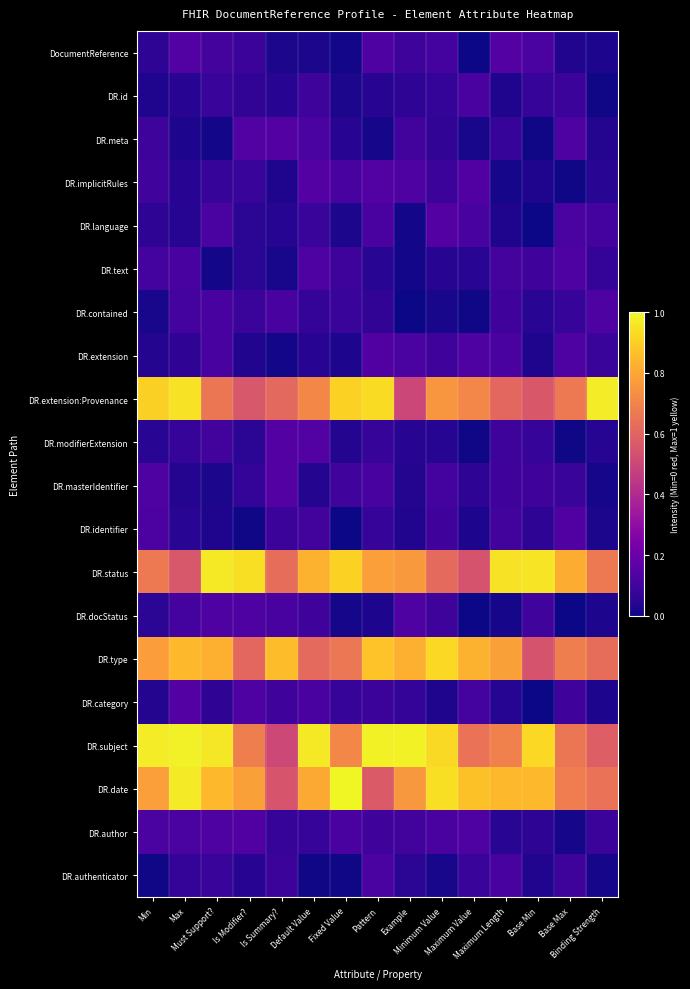

Reading left to right, transcribe all the data shown in this chart.

DocumentReference: Min=0.1	Max=0.1	Must Support?=0.1	Is Modifier?=0.1	Is Summary?=0.0	Default Value=0.0	Fixed Value=0.0	Pattern=0.1	Example=0.1	Minimum Value=0.1	Maximum Value=0.0	Maximum Length=0.1	Base Min=0.1	Base Max=0.0	Binding Strength=0.0
DR.id: Min=0.0	Max=0.0	Must Support?=0.1	Is Modifier?=0.1	Is Summary?=0.0	Default Value=0.1	Fixed Value=0.0	Pattern=0.0	Example=0.1	Minimum Value=0.1	Maximum Value=0.1	Maximum Length=0.0	Base Min=0.1	Base Max=0.1	Binding Strength=0.0
DR.meta: Min=0.1	Max=0.0	Must Support?=0.0	Is Modifier?=0.1	Is Summary?=0.1	Default Value=0.1	Fixed Value=0.0	Pattern=0.0	Example=0.1	Minimum Value=0.1	Maximum Value=0.0	Maximum Length=0.1	Base Min=0.0	Base Max=0.1	Binding Strength=0.0
DR.implicitRules: Min=0.1	Max=0.0	Must Support?=0.1	Is Modifier?=0.1	Is Summary?=0.0	Default Value=0.1	Fixed Value=0.1	Pattern=0.1	Example=0.1	Minimum Value=0.1	Maximum Value=0.1	Maximum Length=0.0	Base Min=0.0	Base Max=0.0	Binding Strength=0.0
DR.language: Min=0.1	Max=0.0	Must Support?=0.1	Is Modifier?=0.1	Is Summary?=0.0	Default Value=0.1	Fixed Value=0.0	Pattern=0.1	Example=0.0	Minimum Value=0.1	Maximum Value=0.1	Maximum Length=0.0	Base Min=0.0	Base Max=0.1	Binding Strength=0.1
DR.text: Min=0.1	Max=0.1	Must Support?=0.0	Is Modifier?=0.1	Is Summary?=0.0	Default Value=0.1	Fixed Value=0.1	Pattern=0.0	Example=0.0	Minimum Value=0.0	Maximum Value=0.0	Maximum Length=0.1	Base Min=0.1	Base Max=0.1	Binding Strength=0.1
DR.contained: Min=0.0	Max=0.1	Must Support?=0.1	Is Modifier?=0.1	Is Summary?=0.1	Default Value=0.1	Fixed Value=0.1	Pattern=0.1	Example=0.0	Minimum Value=0.0	Maximum Value=0.0	Maximum Length=0.1	Base Min=0.0	Base Max=0.1	Binding Strength=0.1
DR.extension: Min=0.0	Max=0.1	Must Support?=0.1	Is Modifier?=0.0	Is Summary?=0.0	Default Value=0.0	Fixed Value=0.0	Pattern=0.1	Example=0.1	Minimum Value=0.1	Maximum Value=0.1	Maximum Length=0.1	Base Min=0.0	Base Max=0.1	Binding Strength=0.1
DR.extension:Provenance: Min=0.9	Max=0.9	Must Support?=0.7	Is Modifier?=0.6	Is Summary?=0.6	Default Value=0.7	Fixed Value=0.9	Pattern=0.9	Example=0.5	Minimum Value=0.8	Maximum Value=0.7	Maximum Length=0.6	Base Min=0.6	Base Max=0.7	Binding Strength=1.0
DR.modifierExtension: Min=0.0	Max=0.1	Must Support?=0.1	Is Modifier?=0.1	Is Summary?=0.1	Default Value=0.1	Fixed Value=0.0	Pattern=0.1	Example=0.0	Minimum Value=0.0	Maximum Value=0.0	Maximum Length=0.1	Base Min=0.1	Base Max=0.0	Binding Strength=0.0
DR.masterIdentifier: Min=0.1	Max=0.0	Must Support?=0.0	Is Modifier?=0.1	Is Summary?=0.1	Default Value=0.0	Fixed Value=0.1	Pattern=0.1	Example=0.0	Minimum Value=0.1	Maximum Value=0.1	Maximum Length=0.1	Base Min=0.1	Base Max=0.1	Binding Strength=0.0
DR.identifier: Min=0.1	Max=0.0	Must Support?=0.0	Is Modifier?=0.0	Is Summary?=0.1	Default Value=0.1	Fixed Value=0.0	Pattern=0.1	Example=0.0	Minimum Value=0.1	Maximum Value=0.0	Maximum Length=0.1	Base Min=0.1	Base Max=0.1	Binding Strength=0.0
DR.status: Min=0.7	Max=0.6	Must Support?=1.0	Is Modifier?=0.9	Is Summary?=0.6	Default Value=0.8	Fixed Value=0.9	Pattern=0.8	Example=0.8	Minimum Value=0.6	Maximum Value=0.5	Maximum Length=0.9	Base Min=1.0	Base Max=0.8	Binding Strength=0.7
DR.docStatus: Min=0.1	Max=0.1	Must Support?=0.1	Is Modifier?=0.1	Is Summary?=0.1	Default Value=0.1	Fixed Value=0.0	Pattern=0.0	Example=0.1	Minimum Value=0.1	Maximum Value=0.0	Maximum Length=0.0	Base Min=0.1	Base Max=0.0	Binding Strength=0.0
DR.type: Min=0.8	Max=0.8	Must Support?=0.8	Is Modifier?=0.6	Is Summary?=0.9	Default Value=0.6	Fixed Value=0.7	Pattern=0.9	Example=0.8	Minimum Value=0.9	Maximum Value=0.8	Maximum Length=0.8	Base Min=0.5	Base Max=0.7	Binding Strength=0.6
DR.category: Min=0.0	Max=0.1	Must Support?=0.1	Is Modifier?=0.1	Is Summary?=0.1	Default Value=0.1	Fixed Value=0.1	Pattern=0.1	Example=0.1	Minimum Value=0.0	Maximum Value=0.1	Maximum Length=0.0	Base Min=0.0	Base Max=0.1	Binding Strength=0.0
DR.subject: Min=1.0	Max=1.0	Must Support?=1.0	Is Modifier?=0.7	Is Summary?=0.5	Default Value=1.0	Fixed Value=0.7	Pattern=1.0	Example=1.0	Minimum Value=0.9	Maximum Value=0.6	Maximum Length=0.7	Base Min=0.9	Base Max=0.7	Binding Strength=0.6
DR.date: Min=0.8	Max=1.0	Must Support?=0.8	Is Modifier?=0.8	Is Summary?=0.5	Default Value=0.8	Fixed Value=1.0	Pattern=0.6	Example=0.8	Minimum Value=0.9	Maximum Value=0.9	Maximum Length=0.8	Base Min=0.9	Base Max=0.7	Binding Strength=0.6
DR.author: Min=0.1	Max=0.1	Must Support?=0.1	Is Modifier?=0.1	Is Summary?=0.1	Default Value=0.1	Fixed Value=0.1	Pattern=0.1	Example=0.1	Minimum Value=0.1	Maximum Value=0.1	Maximum Length=0.1	Base Min=0.1	Base Max=0.0	Binding Strength=0.1
DR.authenticator: Min=0.0	Max=0.1	Must Support?=0.1	Is Modifier?=0.0	Is Summary?=0.1	Default Value=0.0	Fixed Value=0.0	Pattern=0.1	Example=0.1	Minimum Value=0.0	Maximum Value=0.1	Maximum Length=0.1	Base Min=0.0	Base Max=0.1	Binding Strength=0.0